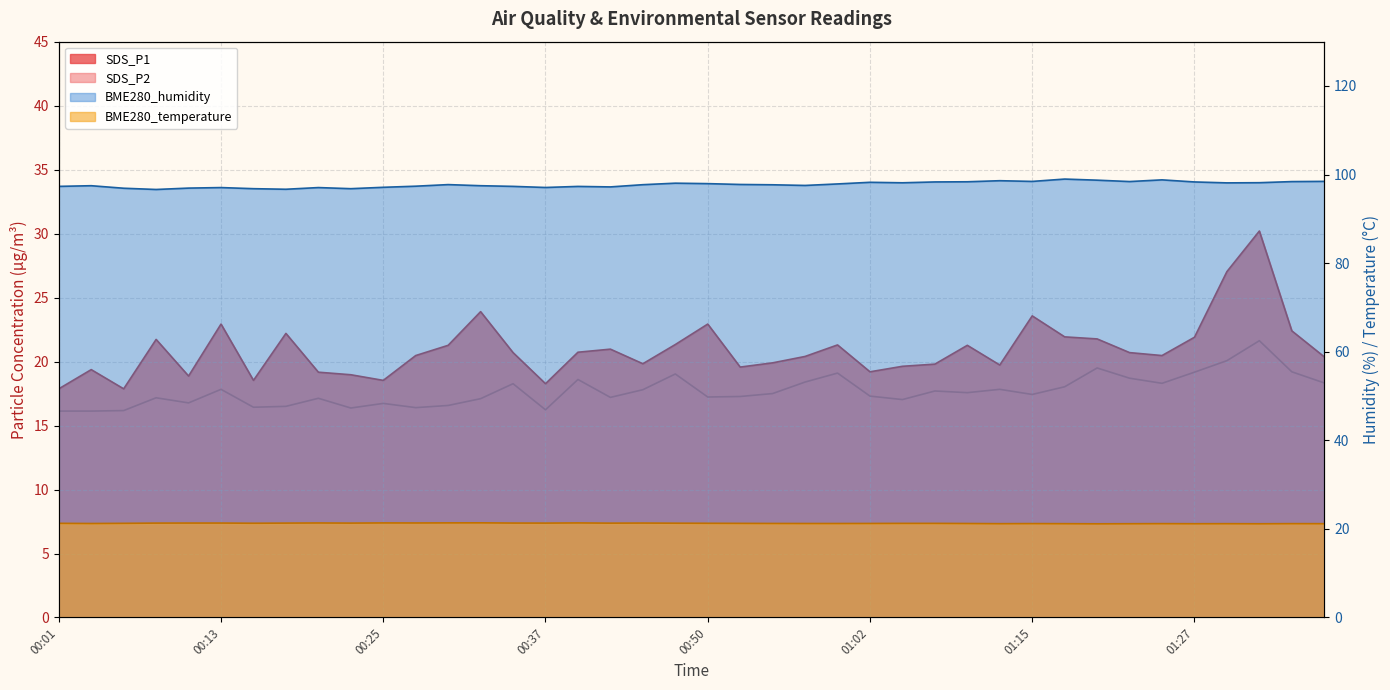

What is the value of the SDS_P1 point at the 17th from the left?

20.7